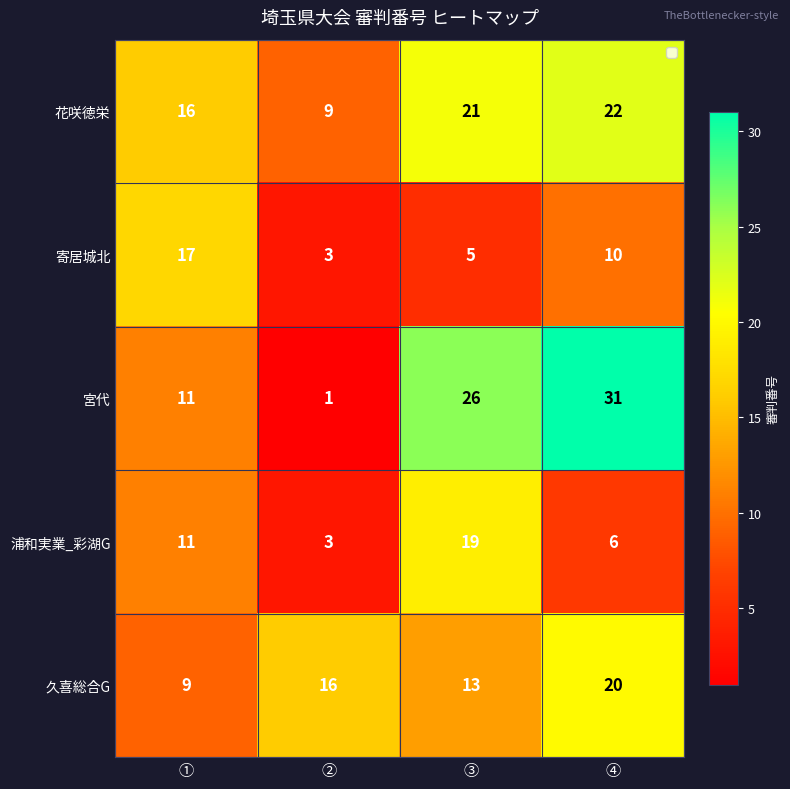

What is the minimum value shown in the chart?

1